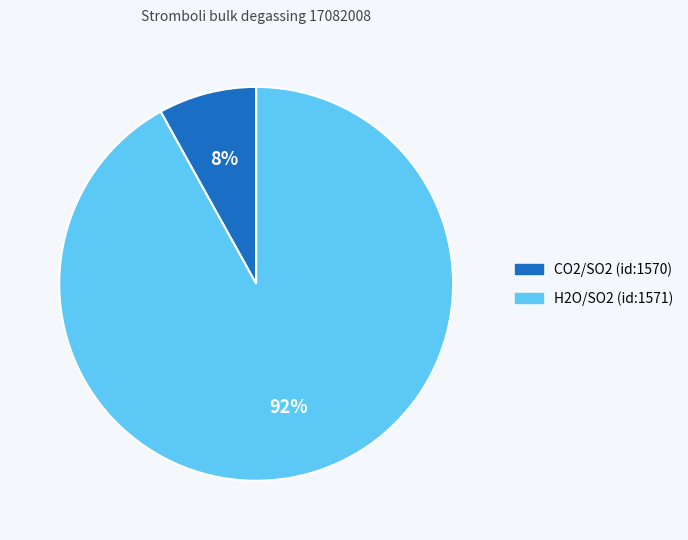

To the nearest percent, what is the difference between the CO2/SO2 (id:1570) and H2O/SO2 (id:1571) slice percentages?

84%